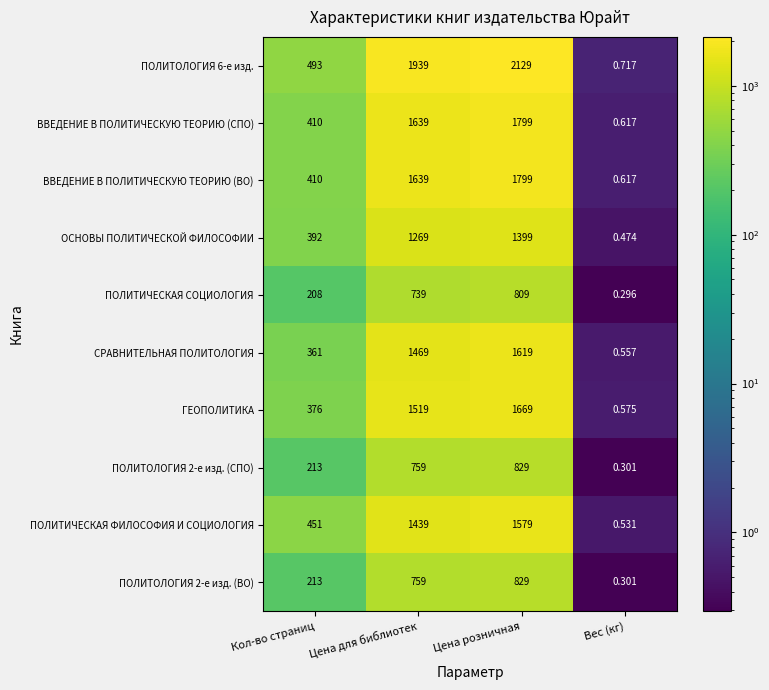

Where is ОСНОВЫ ПОЛИТИЧЕСКОЙ ФИЛОСОФИИ nearest to the value 699?

Кол-во страниц